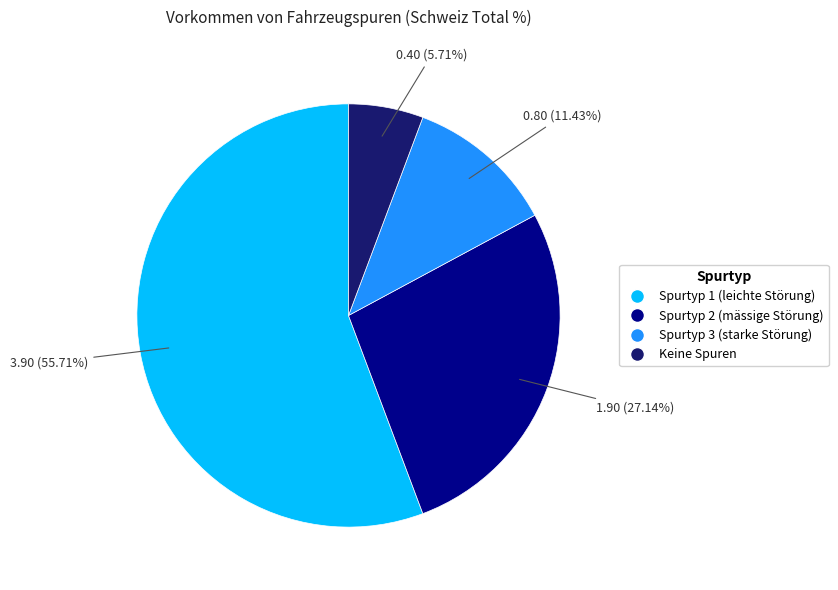

To the nearest percent, what portion does Spurtyp 2 (mässige Störung) represent?

27%